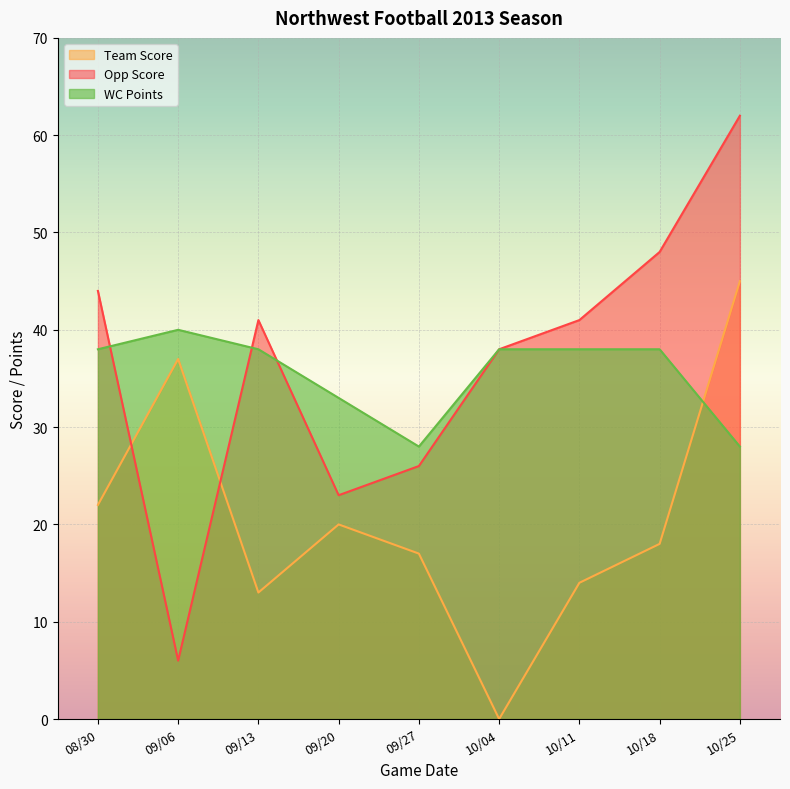

Reading left to right, extract all data points from this chart.

Team Score: 08/30=22	09/06=37	09/13=13	09/20=20	09/27=17	10/04=0	10/11=14	10/18=18	10/25=45
Opp Score: 08/30=44	09/06=6	09/13=41	09/20=23	09/27=26	10/04=38	10/11=41	10/18=48	10/25=62
WC Points: 08/30=38	09/06=40	09/13=38	09/20=33	09/27=28	10/04=38	10/11=38	10/18=38	10/25=28